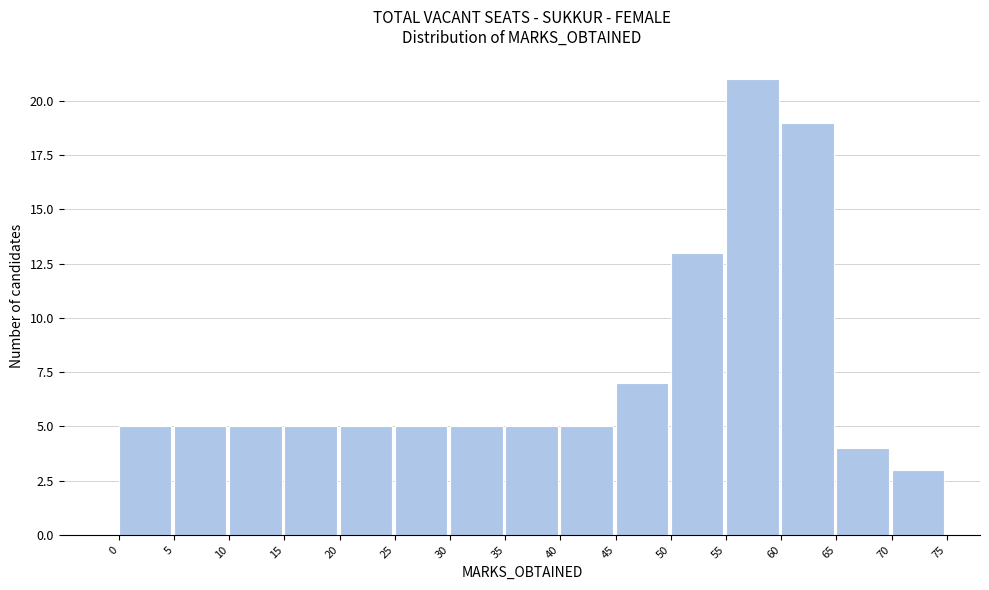

Reading left to right, transcribe this chart: for each bar, give the range it covers on the x-axis and its height. The values are not printed on the chart, so give them approximately, as read against the axis.

0 to 5: 5
5 to 10: 5
10 to 15: 5
15 to 20: 5
20 to 25: 5
25 to 30: 5
30 to 35: 5
35 to 40: 5
40 to 45: 5
45 to 50: 7
50 to 55: 13
55 to 60: 21
60 to 65: 19
65 to 70: 4
70 to 75: 3